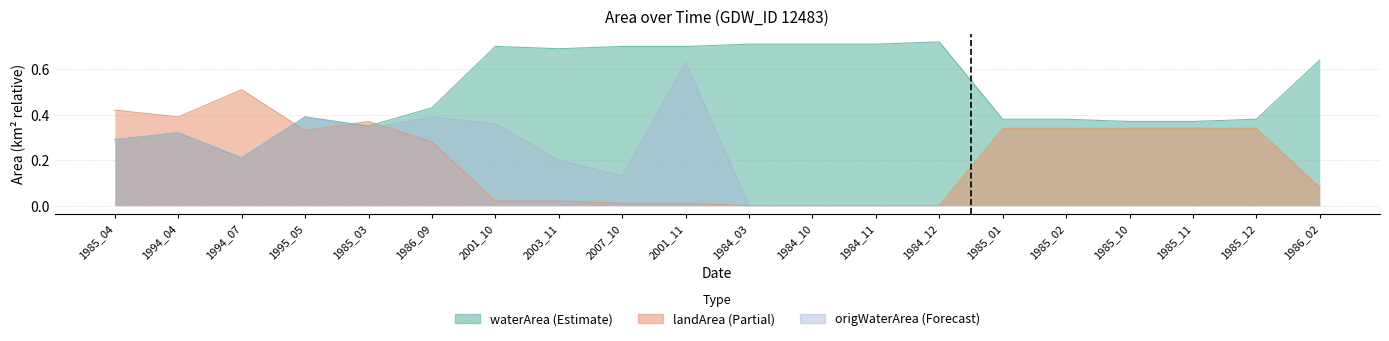

Reading left to right, list all the values displayed in this chart.

waterArea: 1985_04=0.3	1994_04=0.3	1994_07=0.2	1995_05=0.4	1985_03=0.3	1986_09=0.4	2001_10=0.7	2003_11=0.7	2007_10=0.7	2001_11=0.7	1984_03=0.7	1984_10=0.7	1984_11=0.7	1984_12=0.7	1985_01=0.4	1985_02=0.4	1985_10=0.4	1985_11=0.4	1985_12=0.4	1986_02=0.6
landArea: 1985_04=0.4	1994_04=0.4	1994_07=0.5	1995_05=0.3	1985_03=0.4	1986_09=0.3	2001_10=0.0	2003_11=0.0	2007_10=0.0	2001_11=0.0	1984_03=0.0	1984_10=0.0	1984_11=0.0	1984_12=0.0	1985_01=0.3	1985_02=0.3	1985_10=0.3	1985_11=0.3	1985_12=0.3	1986_02=0.1
origWaterArea: 1985_04=0.3	1994_04=0.3	1994_07=0.2	1995_05=0.4	1985_03=0.3	1986_09=0.4	2001_10=0.4	2003_11=0.2	2007_10=0.1	2001_11=0.6	1984_03=0.0	1984_10=0.0	1984_11=0.0	1984_12=0.0	1985_01=0.0	1985_02=0.0	1985_10=0.0	1985_11=0.0	1985_12=0.0	1986_02=0.0